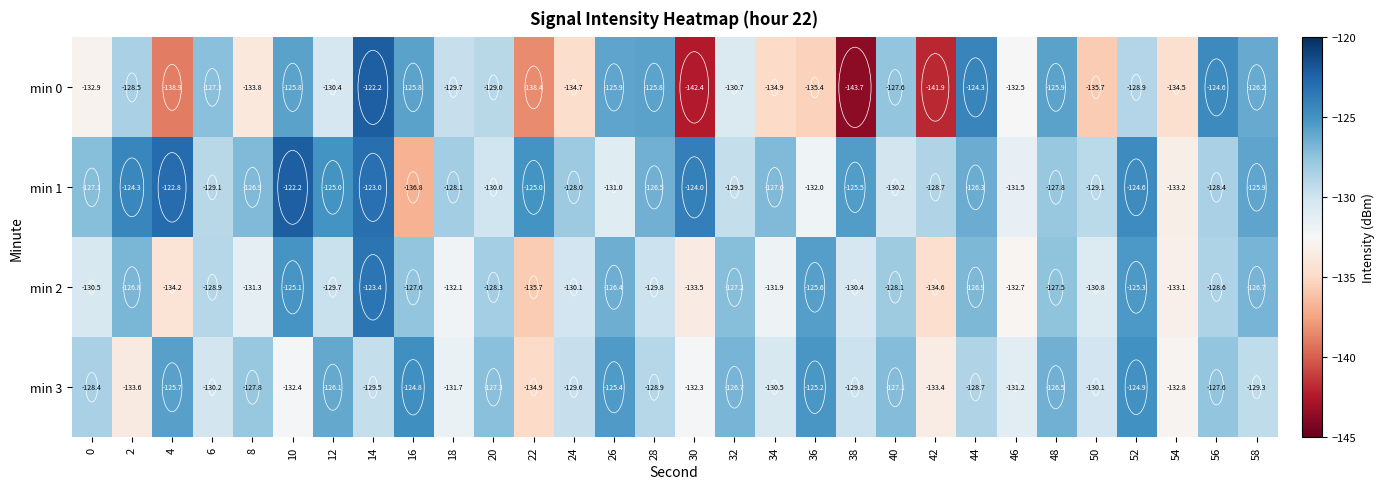

Where is min 2 nearest to the value -129?

6